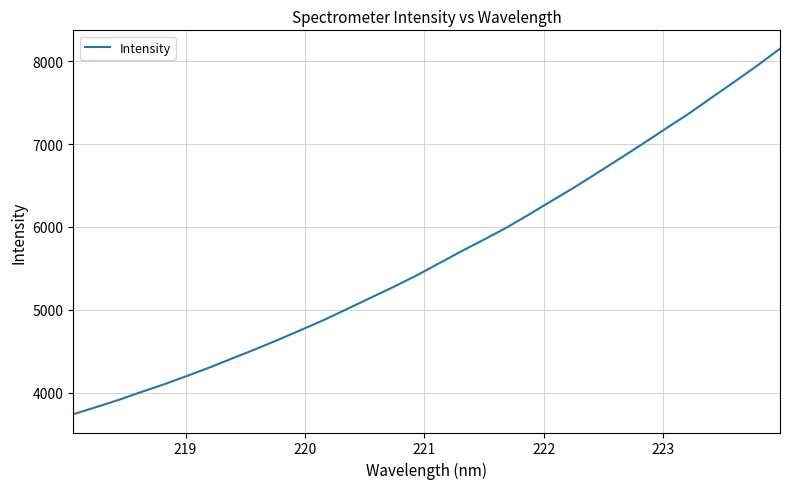

What is the maximum value shown in the chart?

8152.1